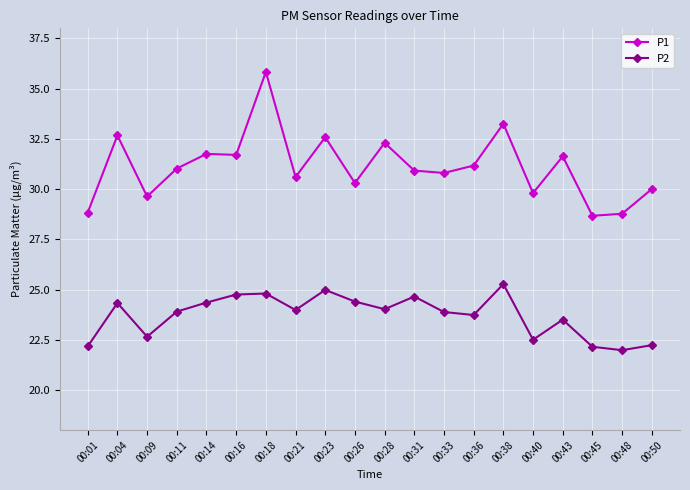

The value of P2 at 00:01 is 22.2. True or false?

True